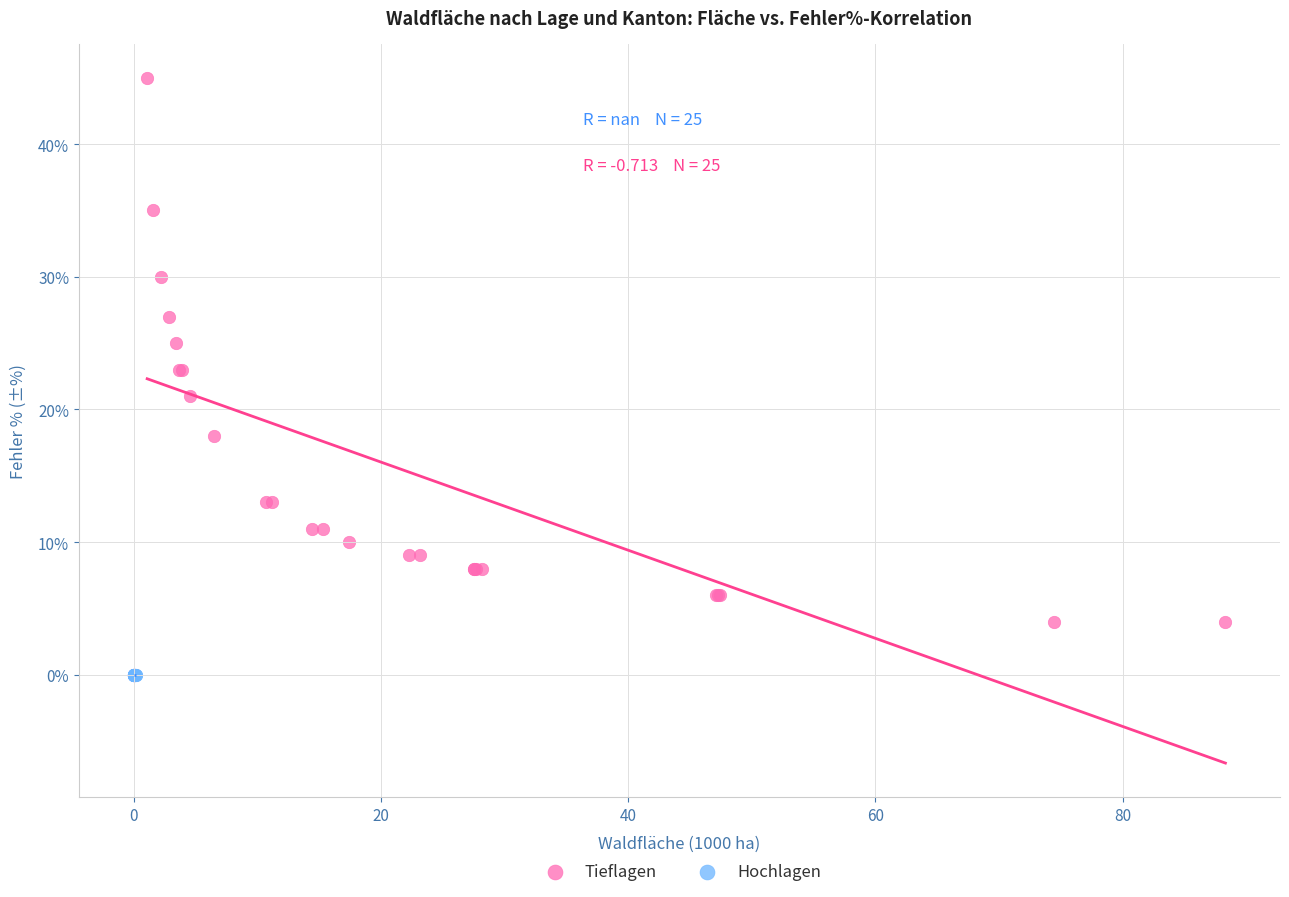

Which series reaches the minimum Y coordinate?

Hochlagen